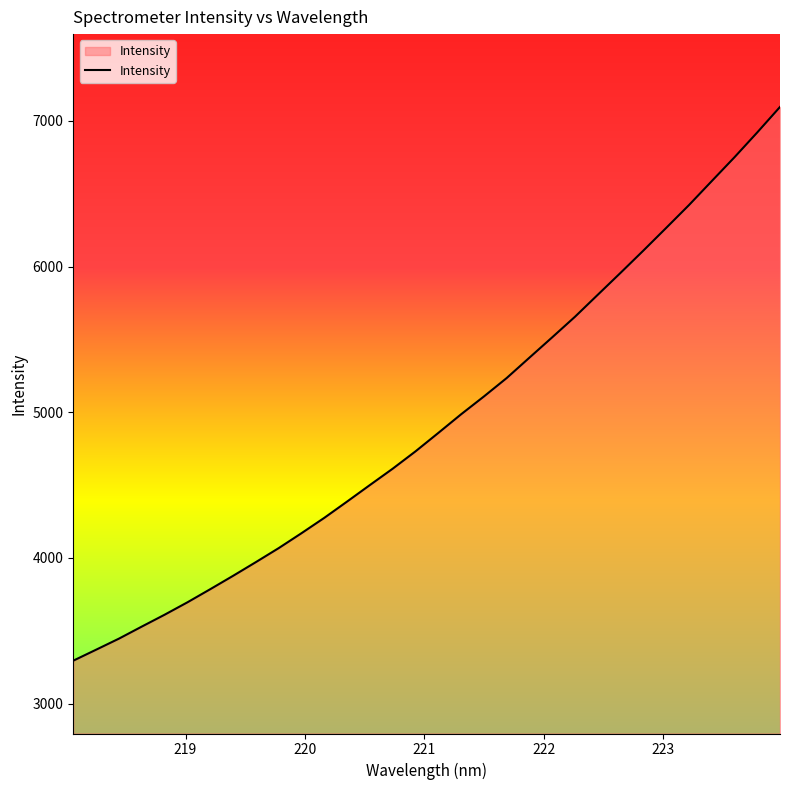

What is the greatest value displayed?

7096.2